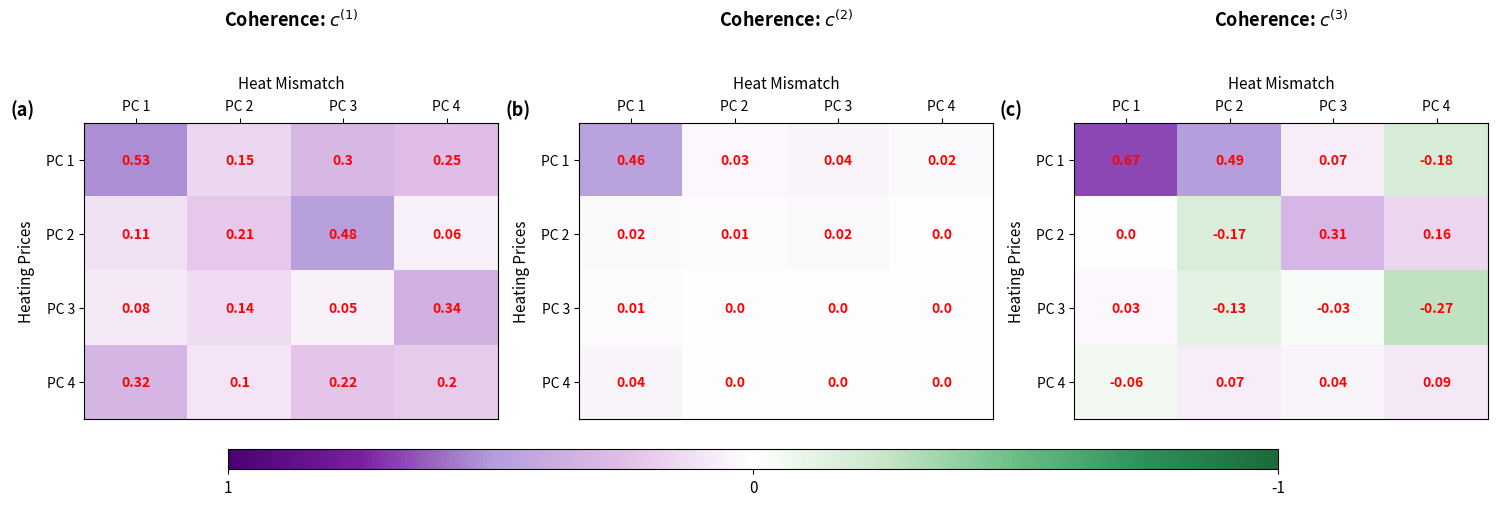

The PC 1 series shows 0.1 at PC 3. True or false?

True